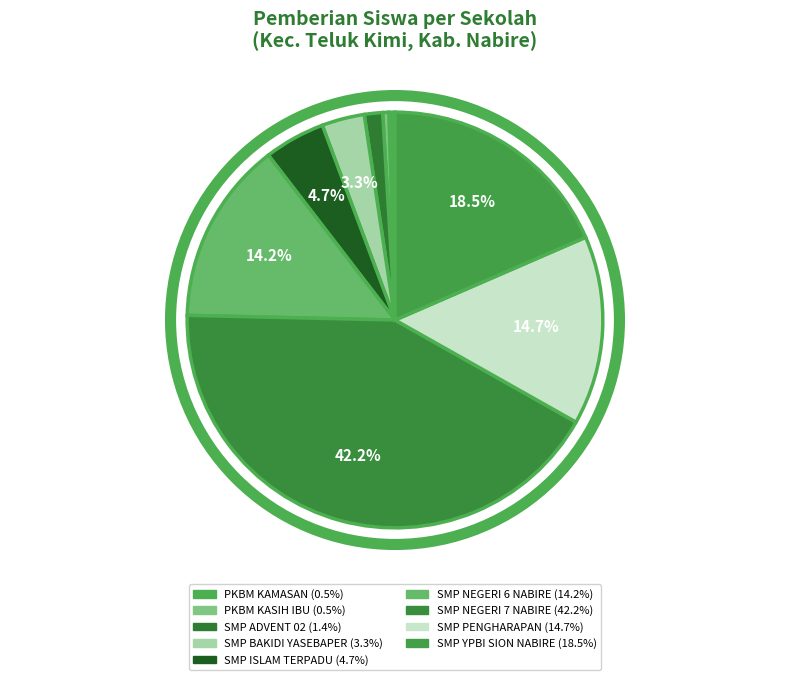

To the nearest percent, what is the difference between the largest and smallest slice percentages?

42%